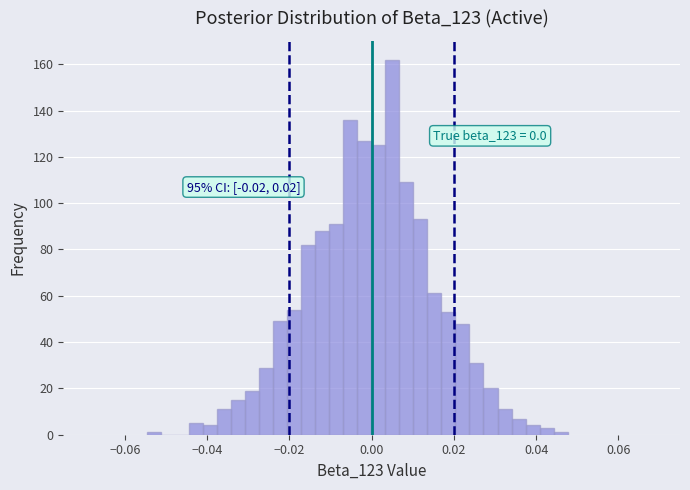

Read against the x-axis, roughly where is the centre of the tallest bar?

0.006